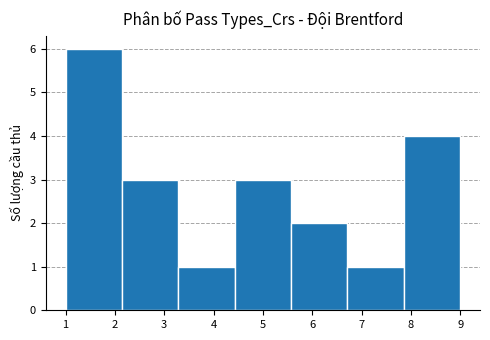

What is the height of the bar covering 5.6 to 6.7 on the x-axis? Neither the bar edges nor the heights are printed on the chart, so give them approximately, as read against the axes.

2